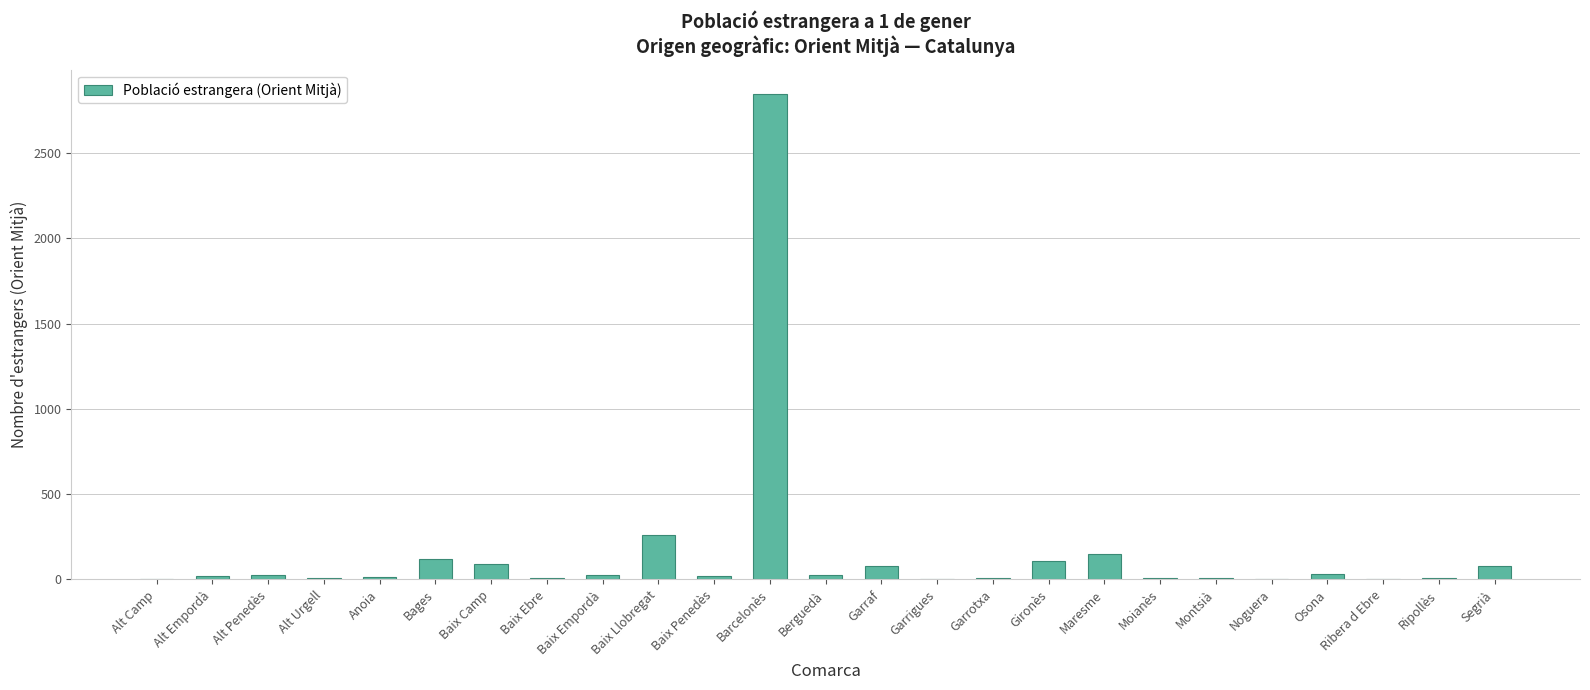

What is the ratio of the value at Gironès to the value at Garraf?

1.4